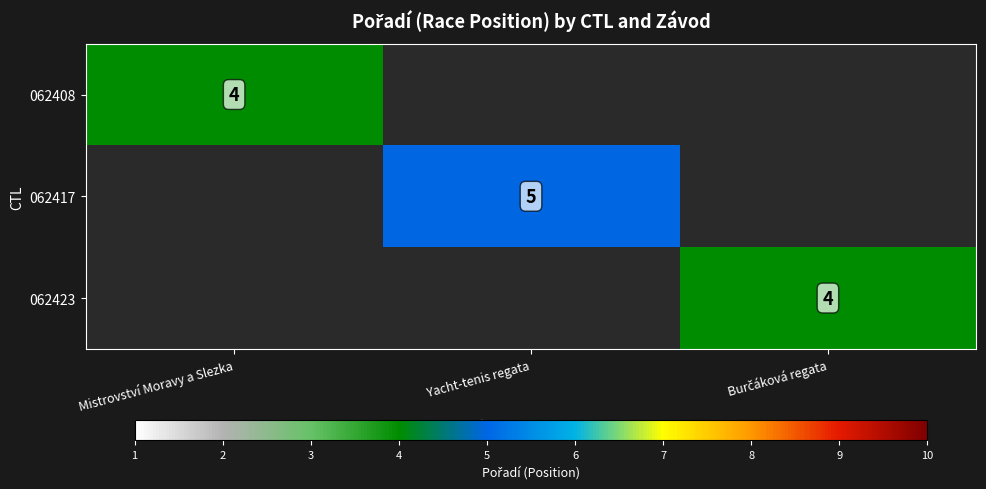

The value of 062417 at Yacht-tenis regata is 5. True or false?

True